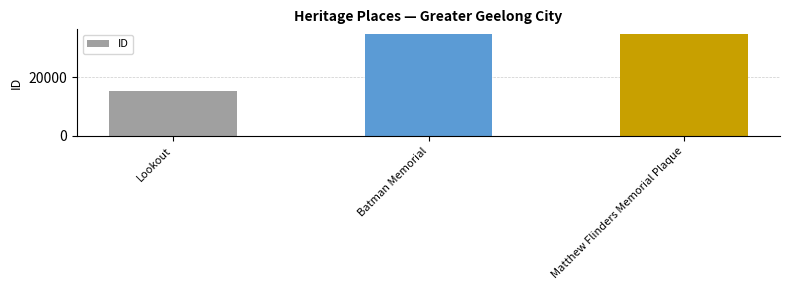

How many distinct data groups are displayed?

1